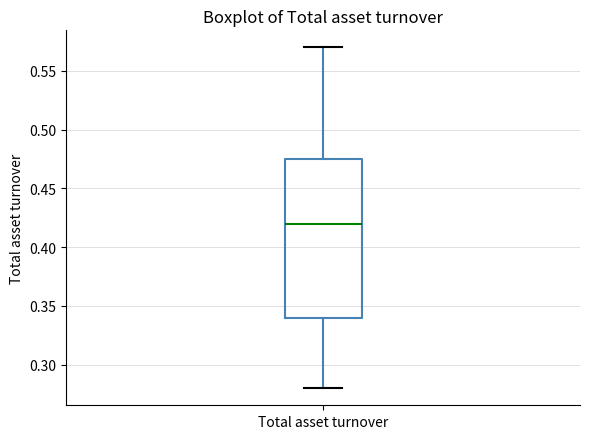

Read this box plot against the y-axis: the position of the median line, the range covered by the box, and the ends of both whiskers. The values are not printed on the chart, so give them approximately, as read against the axis.

median 0.420, box 0.340 to 0.475, whiskers 0.280 to 0.570